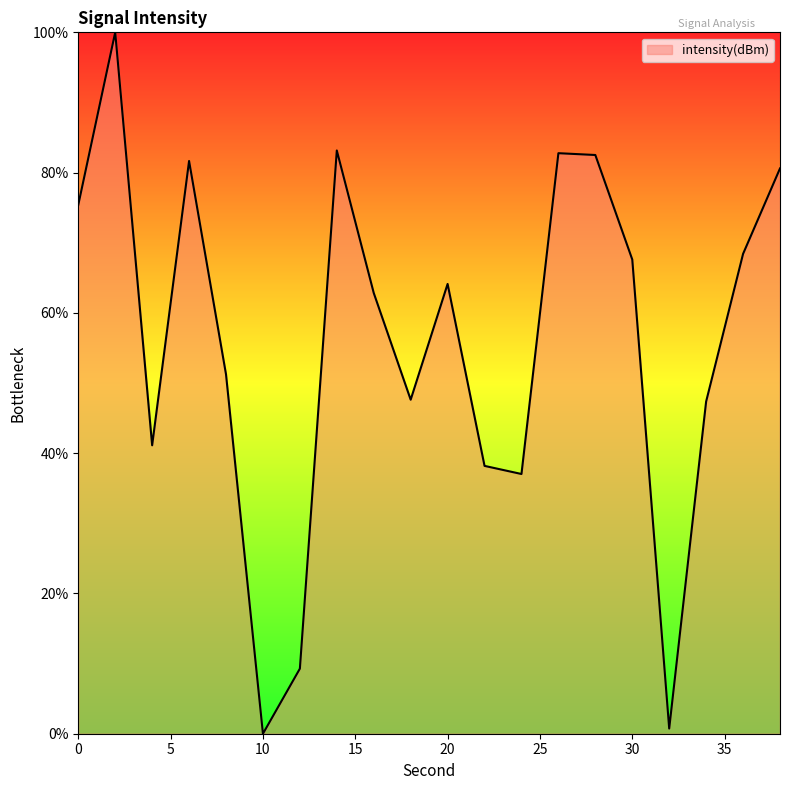

What is the greatest value displayed?

100.0